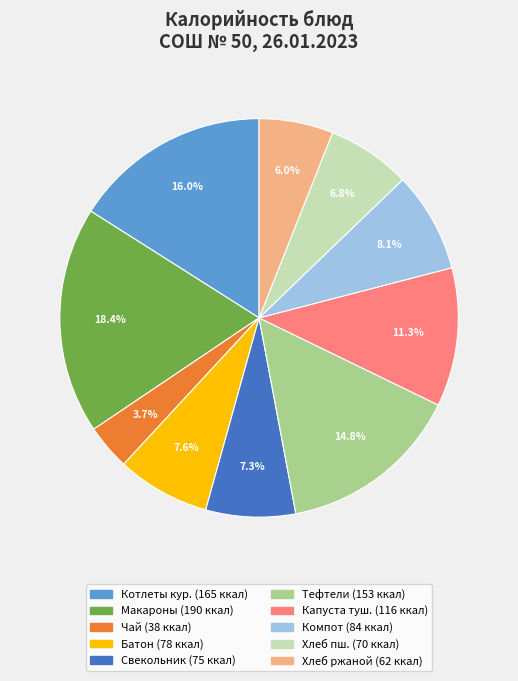

Count the number of slices in the pie.

10